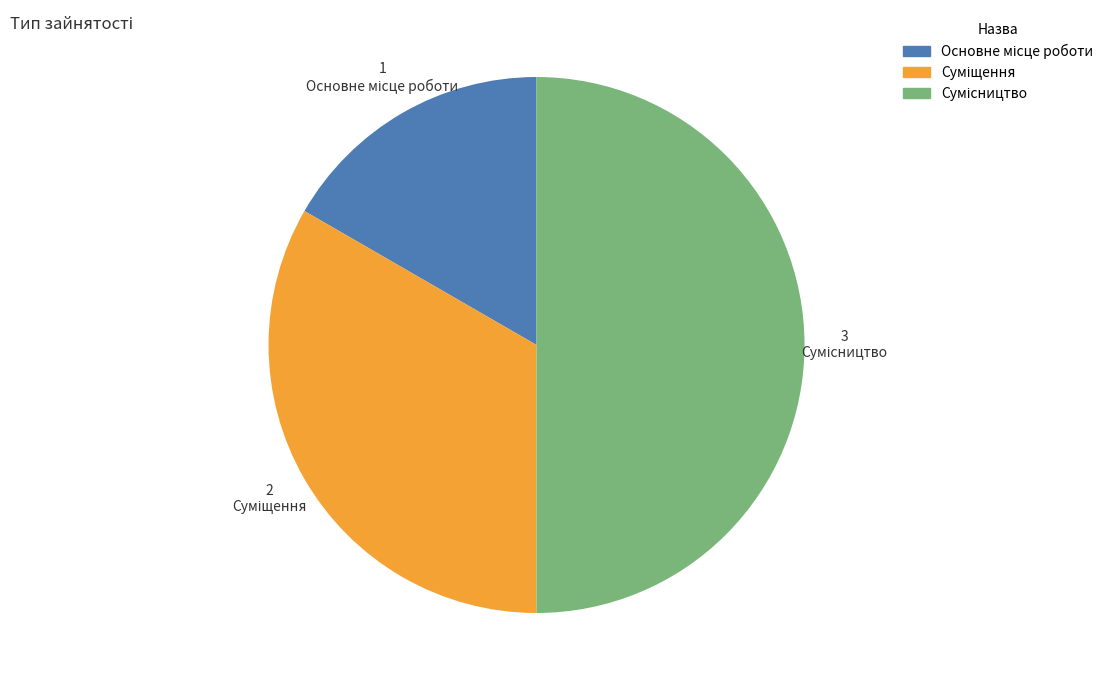

Which slice is the largest?

Сумісництво